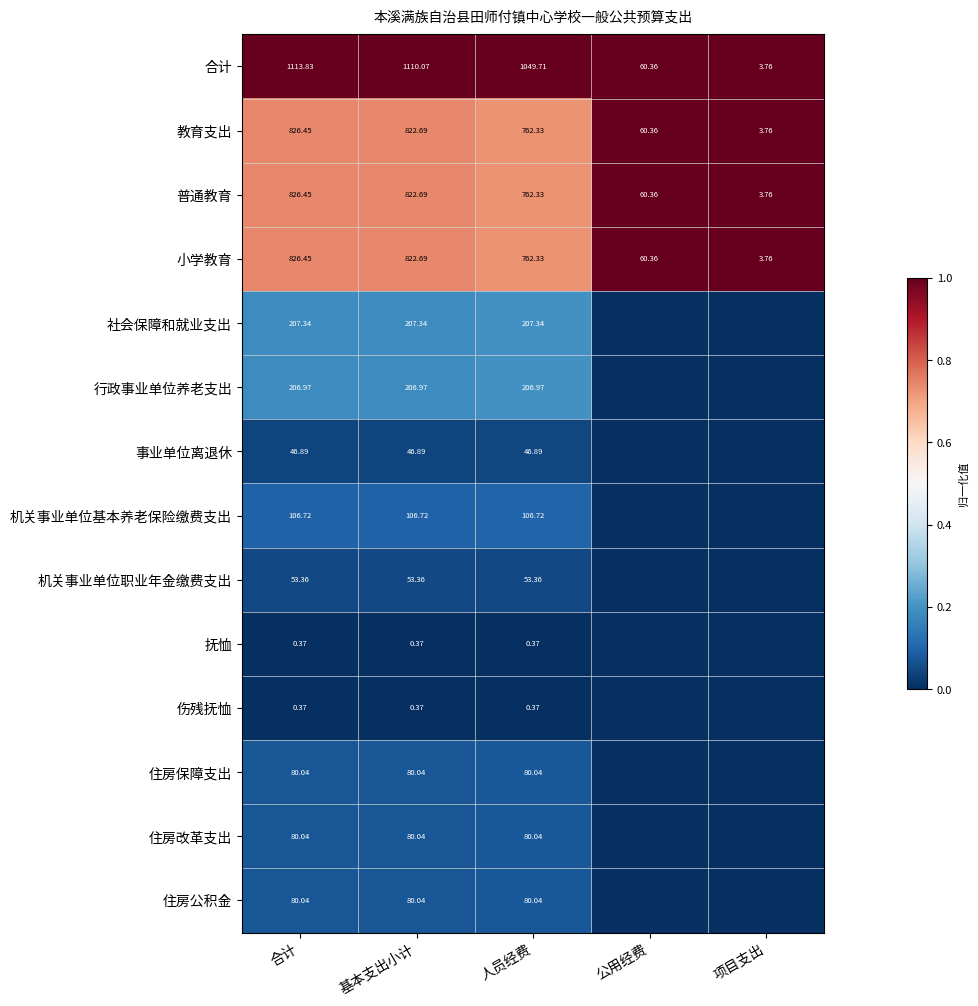

At which label does 小学教育 first exceed 762?

合计